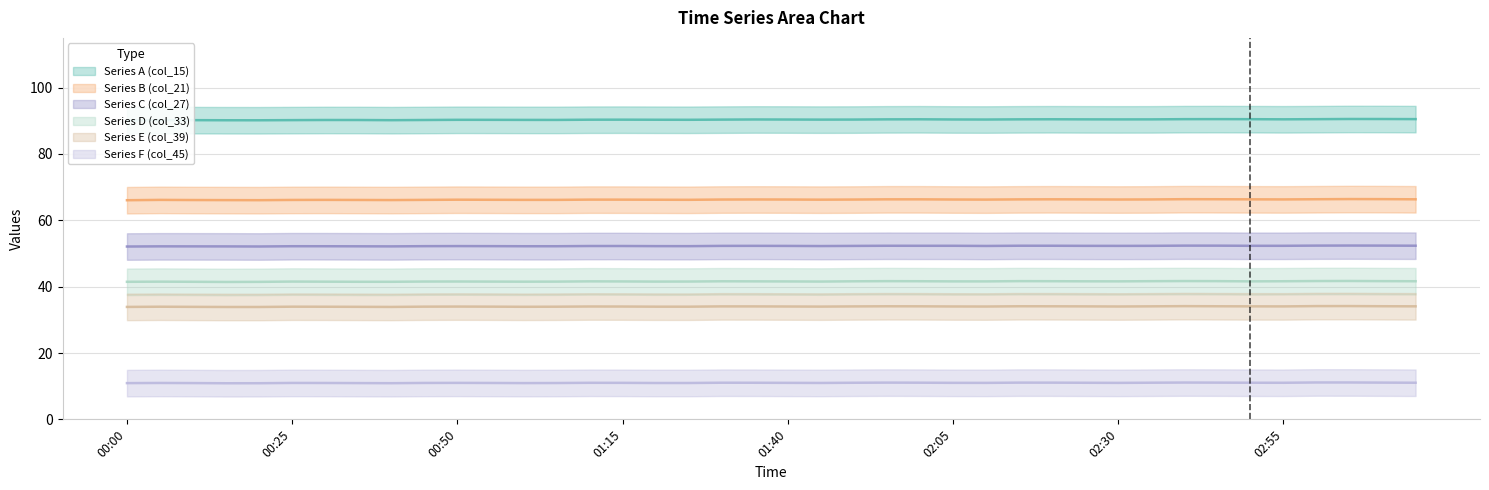

Between 01:25 and 02:40, which series saw the biggest shift?

col_15